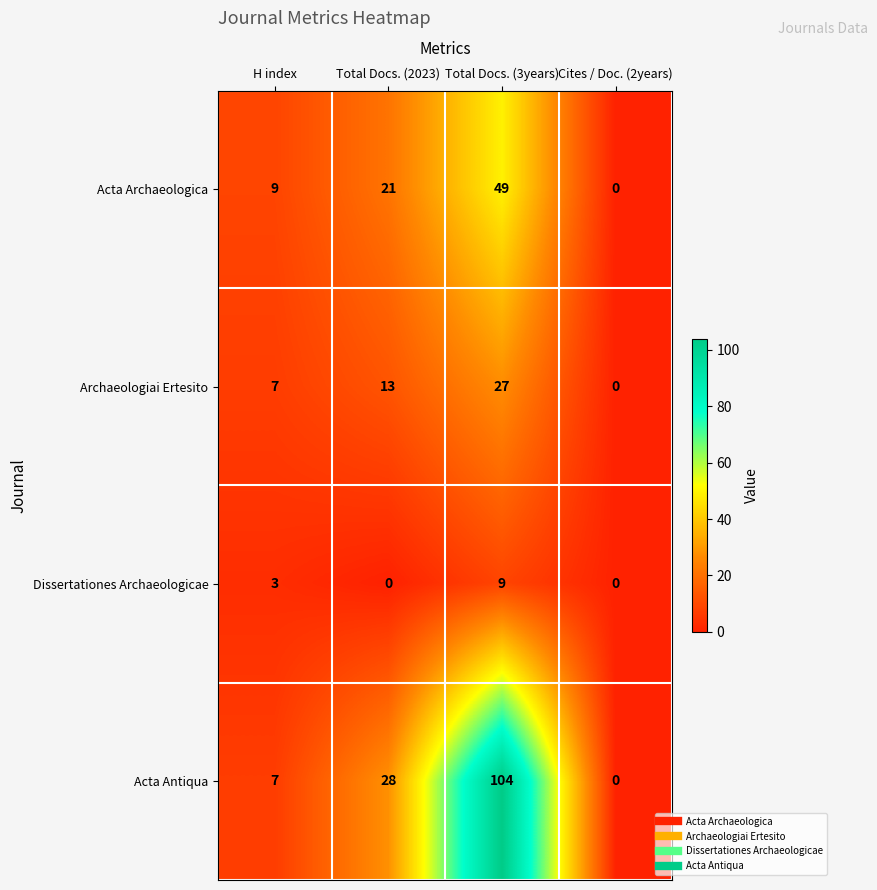

Which series has the largest range (max minus min)?

Acta Antiqua